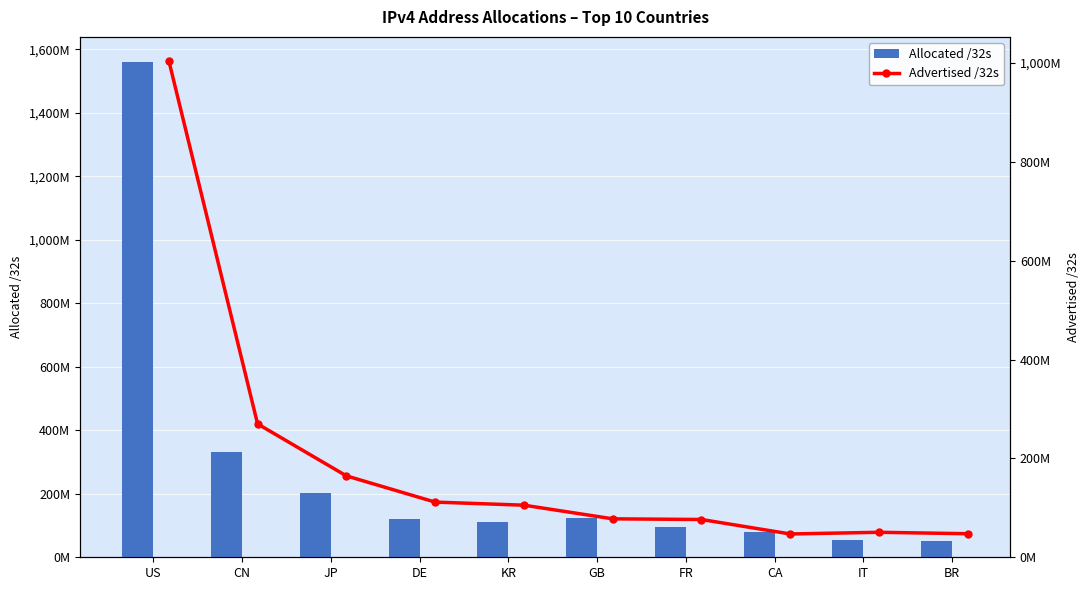

What is the spread (max minus min) of values at JP?

37238336